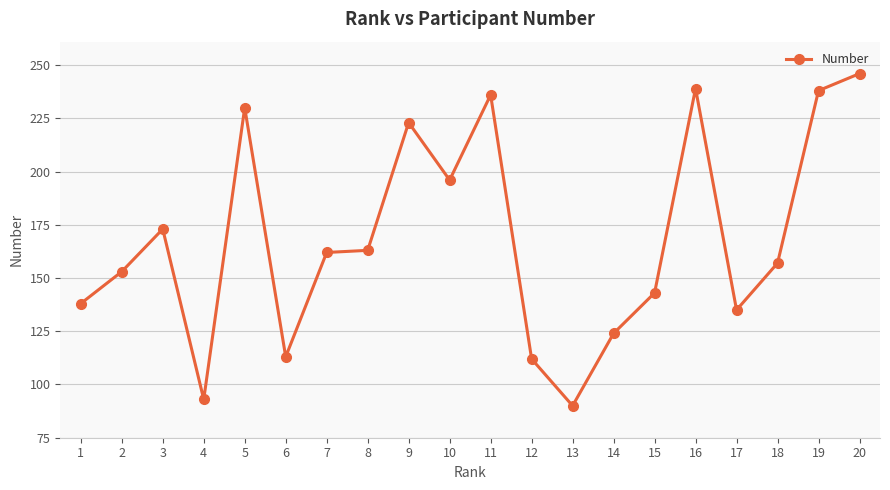

Which category has the highest value across all series?

20